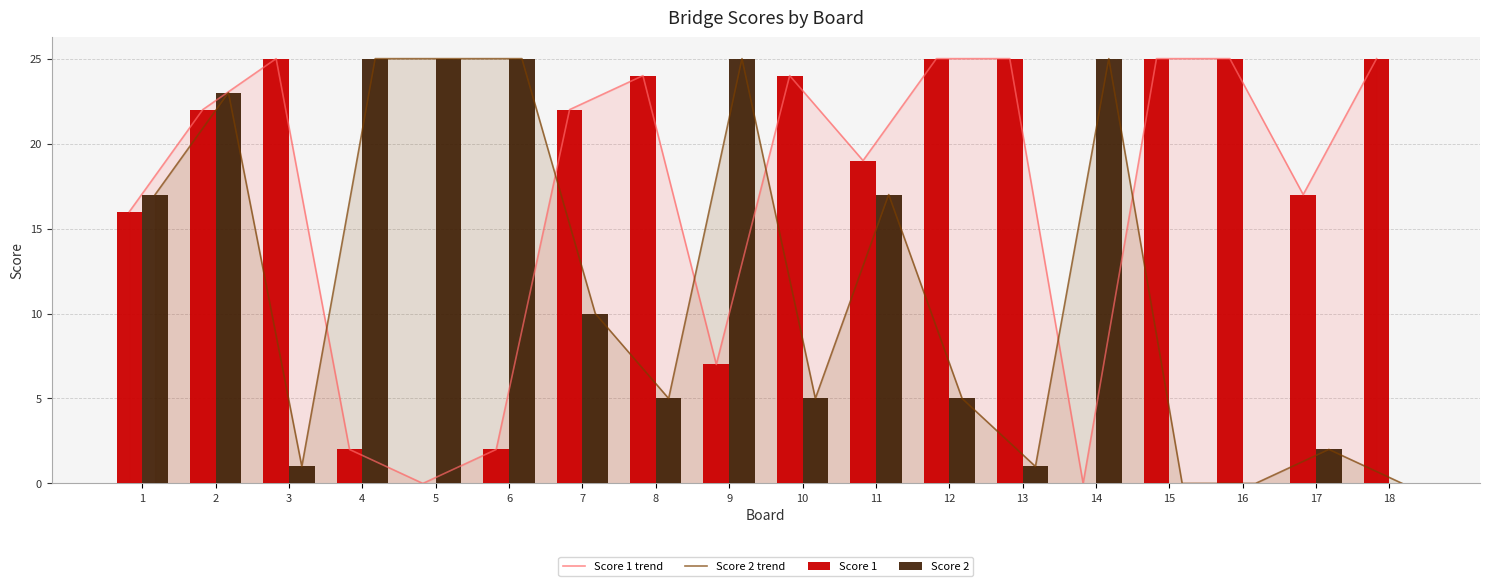

What is the difference between the second highest and second lowest values in the Score 1 trend series?

25